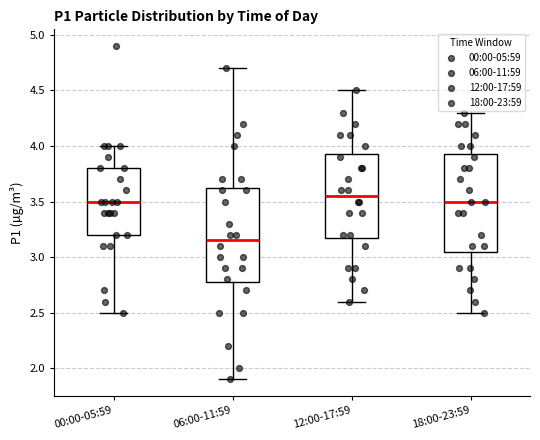

Reading left to right, read every box against the y-axis: the position of its median line, the range the box covers, and the ends of its whiskers. The values are not printed on the chart, so give them approximately, as read against the axis.

00:00-05:59: median 3.50, box 3.20 to 3.80, whiskers 2.50 to 4.00
06:00-11:59: median 3.15, box 2.80 to 3.65, whiskers 1.90 to 4.70
12:00-17:59: median 3.55, box 3.20 to 3.95, whiskers 2.60 to 4.50
18:00-23:59: median 3.50, box 3.05 to 3.95, whiskers 2.50 to 4.30